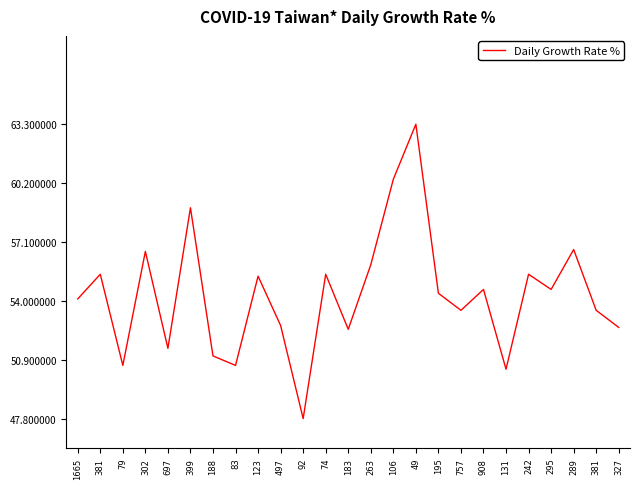

What is the difference between the maximum and minimum values?

15.5